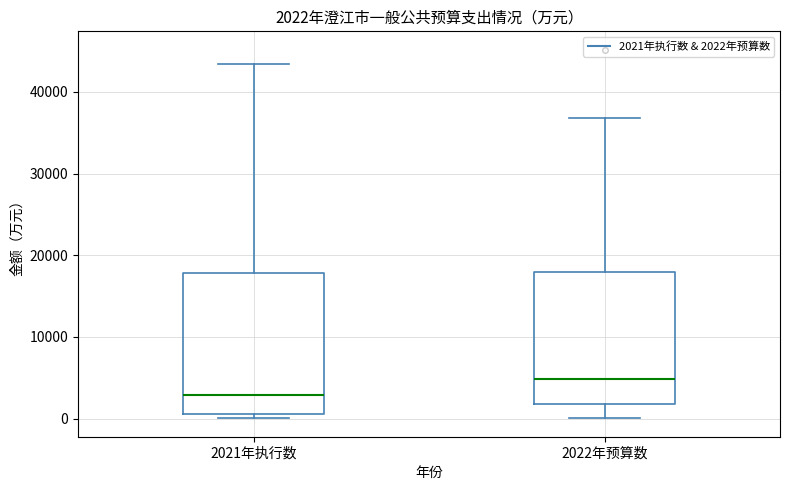

Which box's median line is the lowest?

2021年执行数